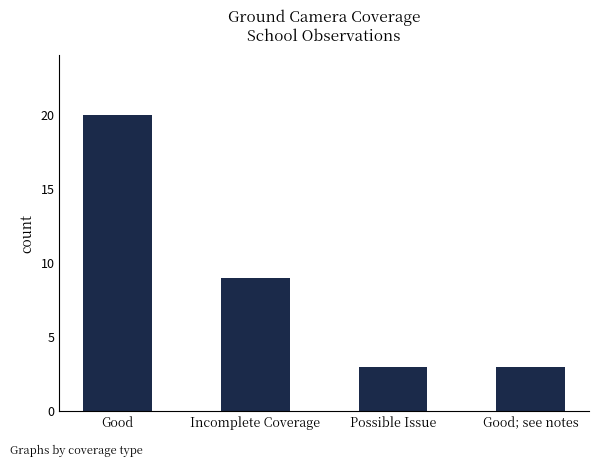

The value at Good is 34. True or false?

False